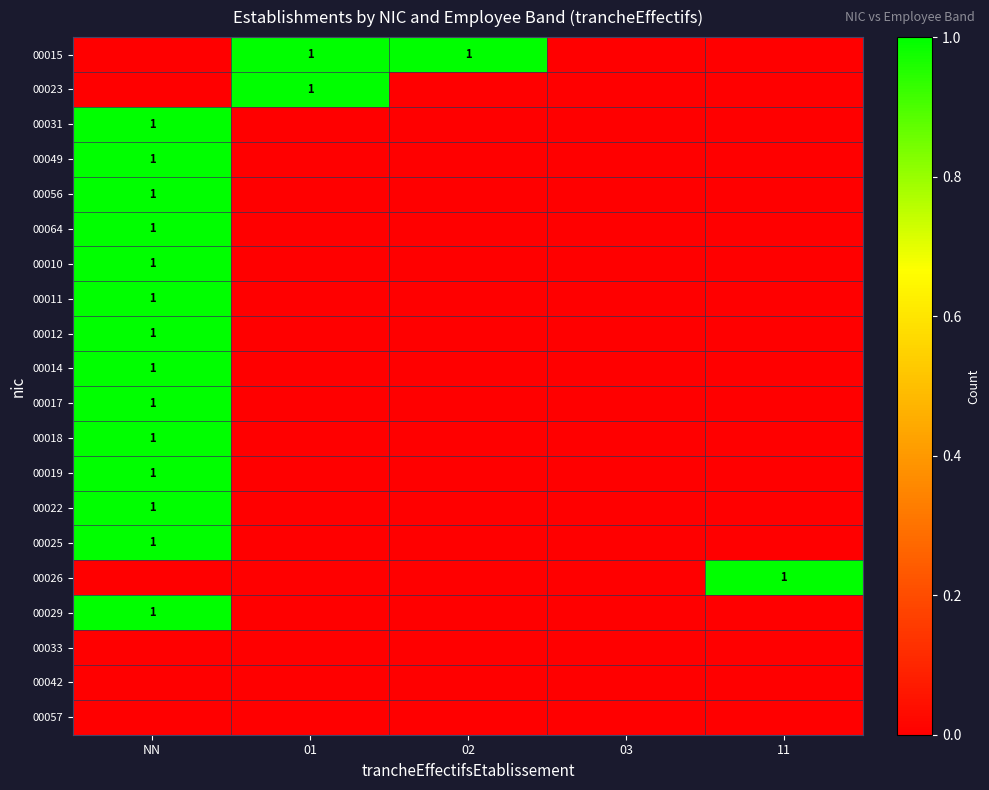

The 00025 series shows 1 at NN. True or false?

True